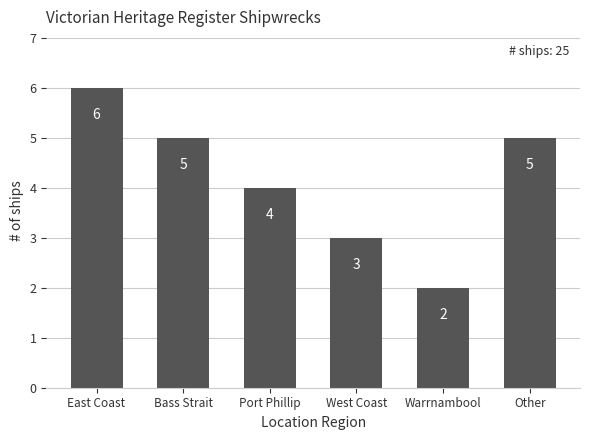

Between Bass Strait and West Coast, which is larger?

Bass Strait